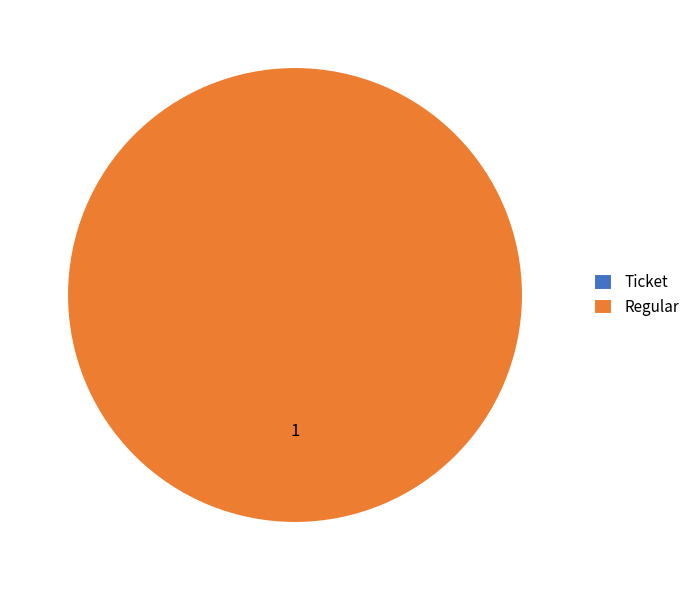

Count the number of slices in the pie.

2